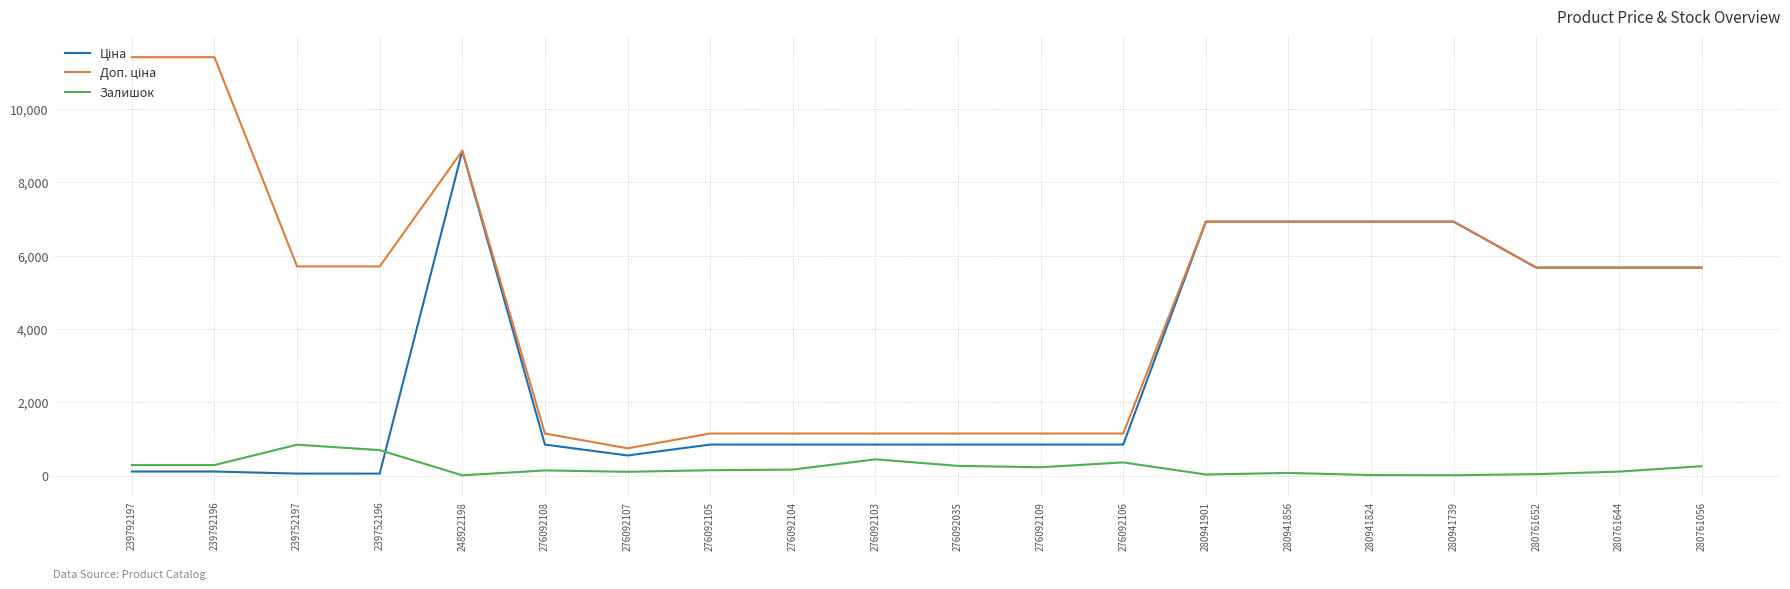

True or false: Залишок has a value of 1455.8 at 239752197.

False